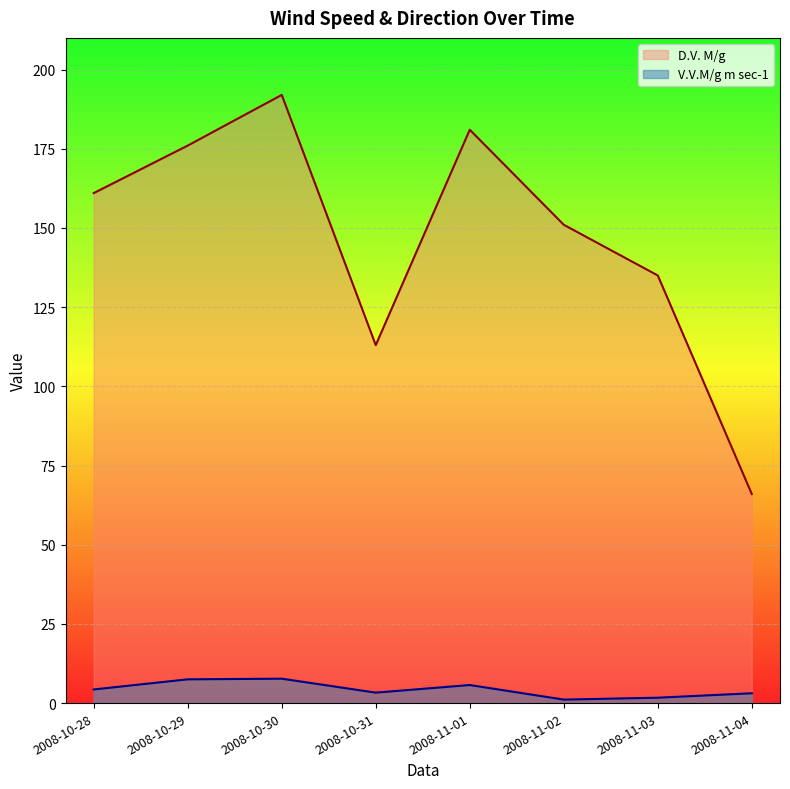

Reading left to right, what are all the values shown in this chart?

V.V.M/g m sec-1: 2008-10-28=4.3	2008-10-29=7.5	2008-10-30=7.7	2008-10-31=3.3	2008-11-01=5.7	2008-11-02=1.1	2008-11-03=1.7	2008-11-04=3.1
D.V. M/g: 2008-10-28=161.0	2008-10-29=176.0	2008-10-30=192.0	2008-10-31=113.0	2008-11-01=181.0	2008-11-02=151.0	2008-11-03=135.0	2008-11-04=66.0